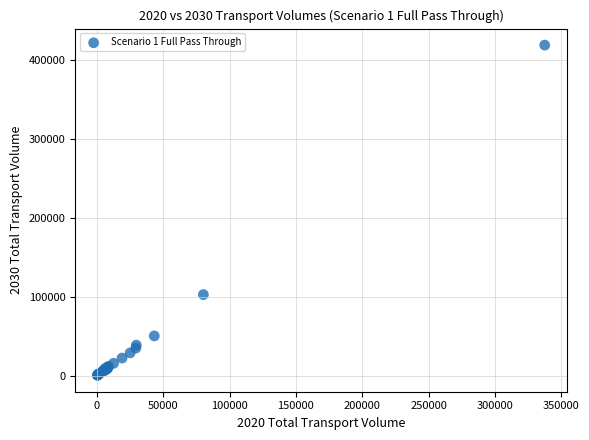

What Y value in the scatter plot is closest to 209818?

102781.0